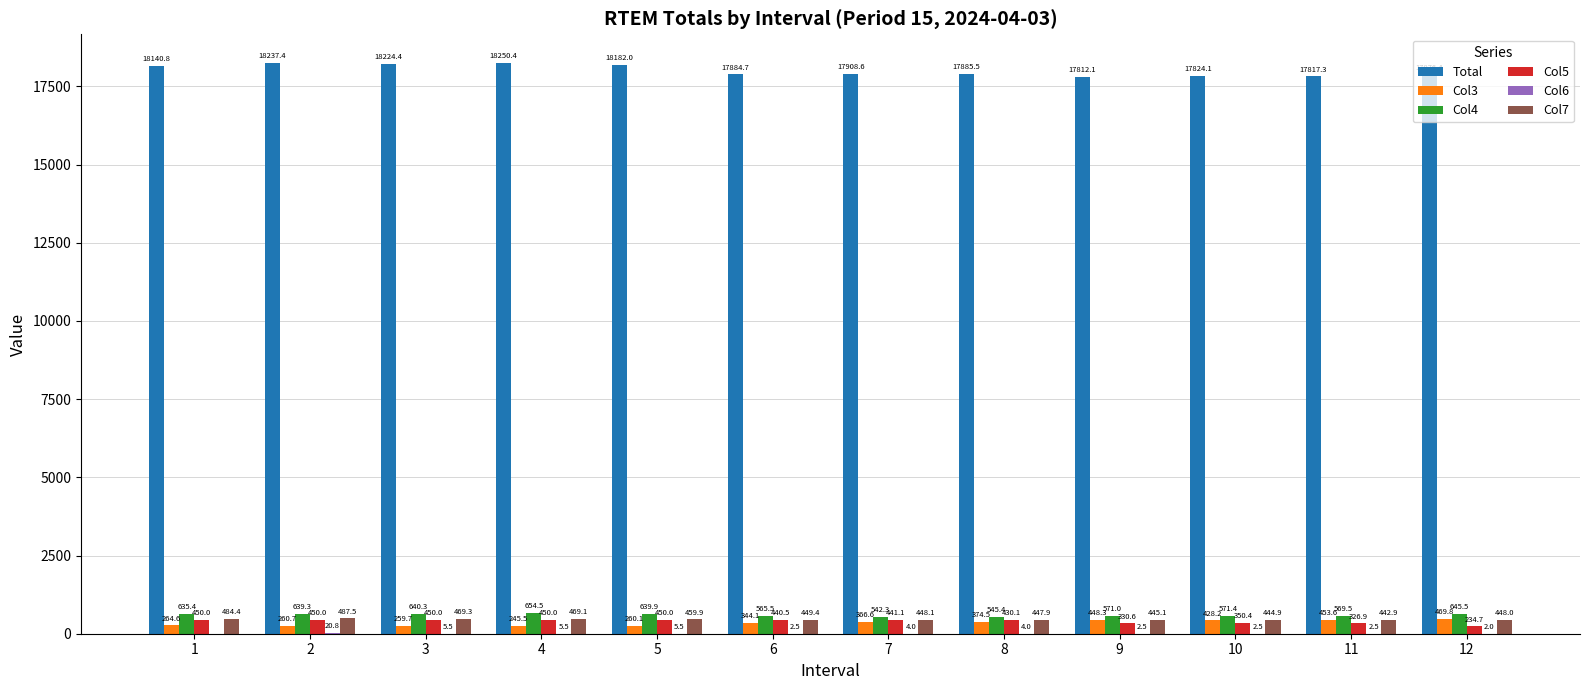

True or false: Col4 has a value of 635.4 at 1.

True